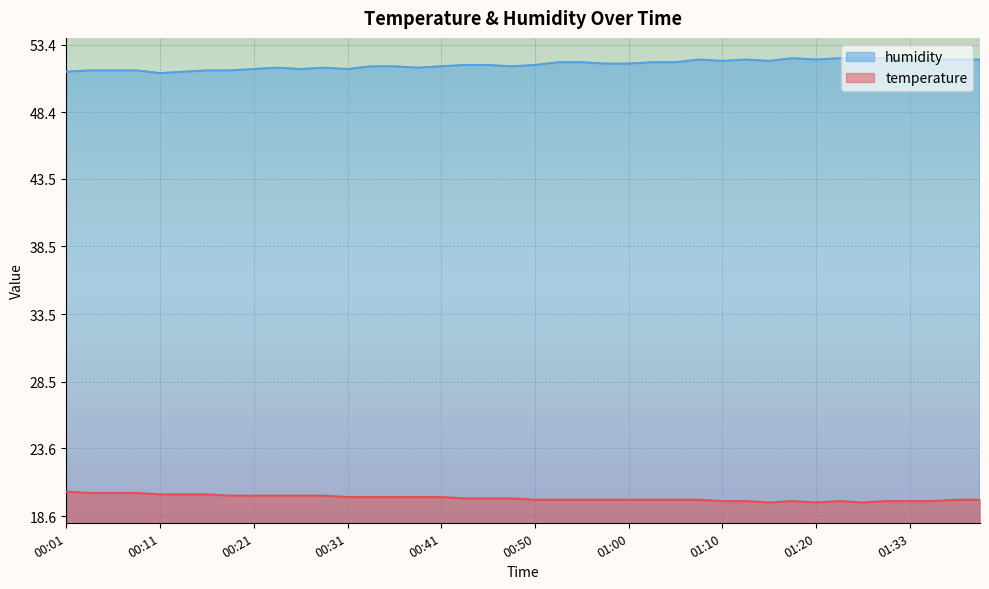

True or false: temperature and humidity cross at least once.

False